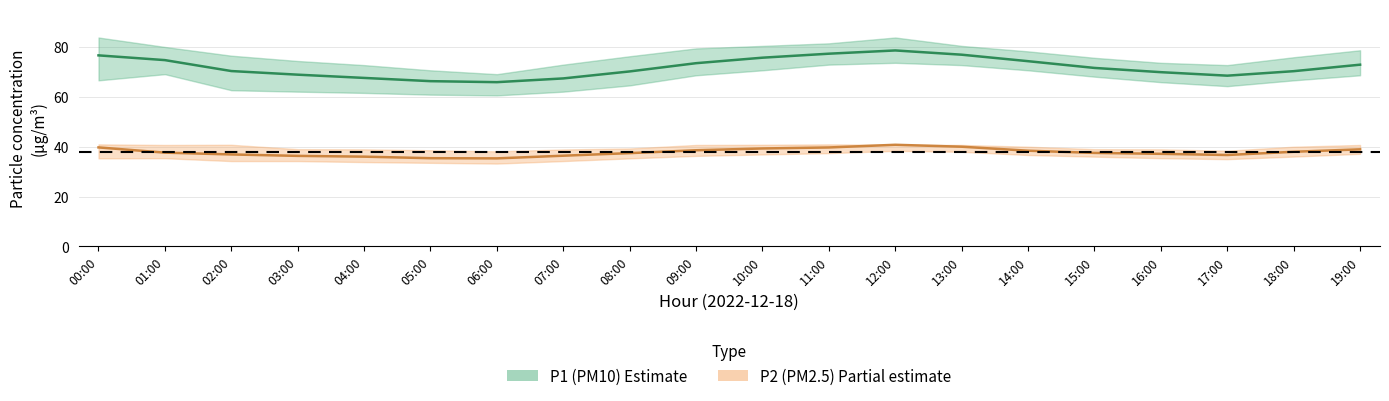

Is it true that P2_lower equals 21.1 at 07:00?

False